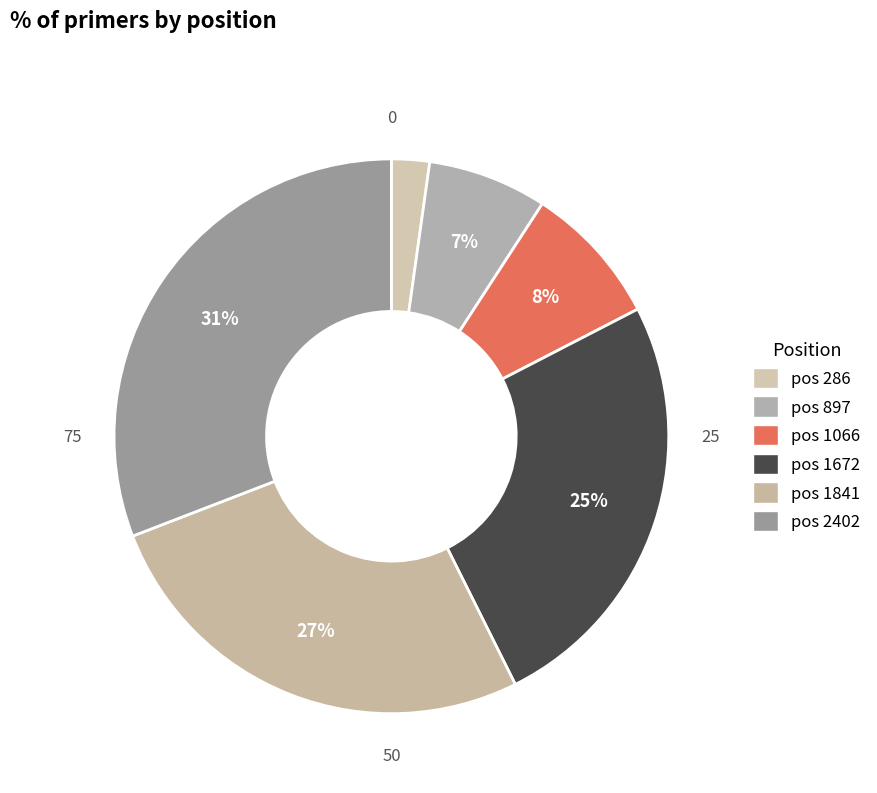

Count the number of slices in the pie.

6